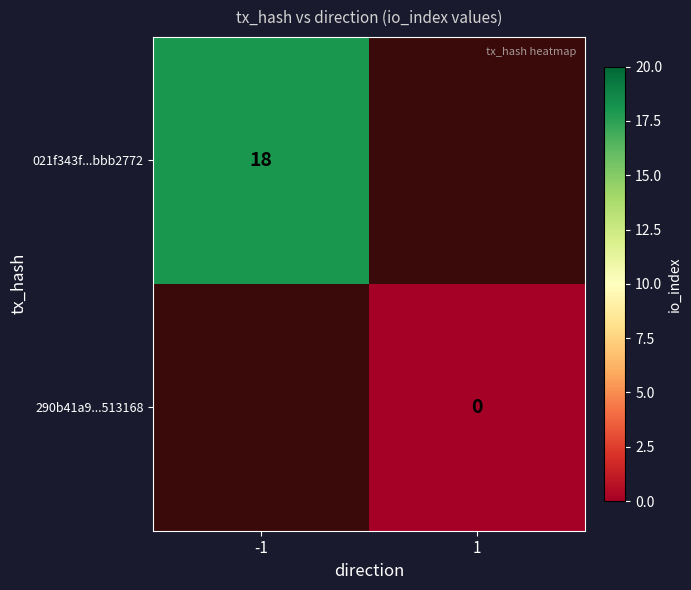

True or false: 021f343f...bbb2772 has a value of 18 at -1.

True